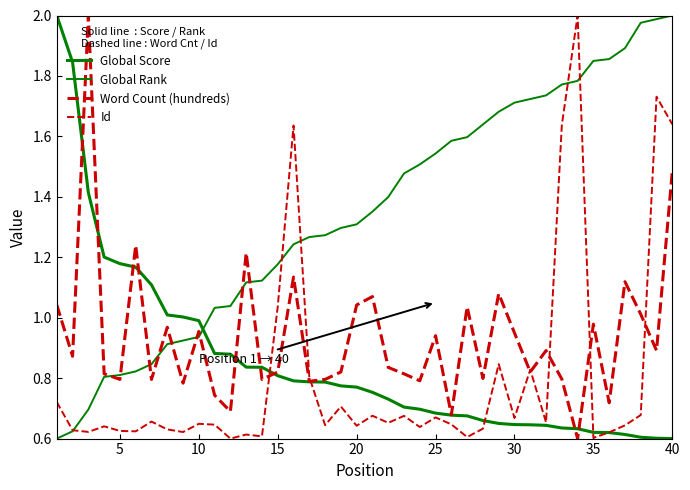

How many lines are shown in the chart?

4